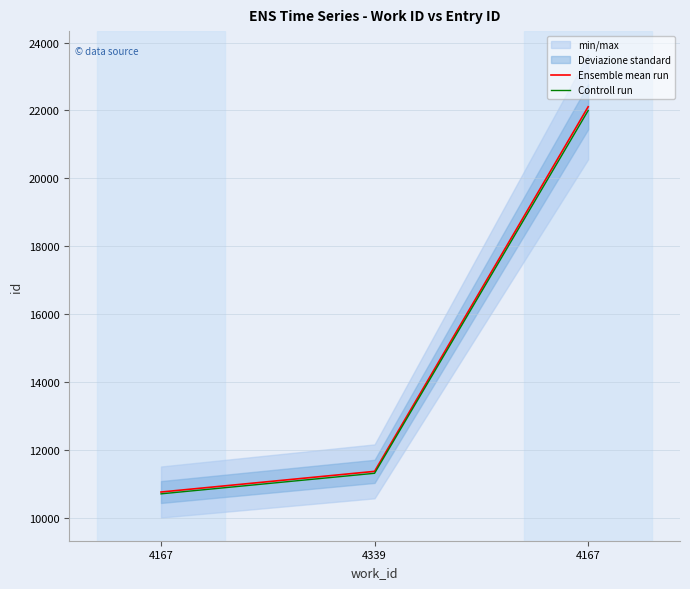

Reading left to right, transcribe all the data shown in this chart.

Ensemble mean run: 10751.0	11360.0	22106.0
Controll run: 10697.2	11303.2	21995.5